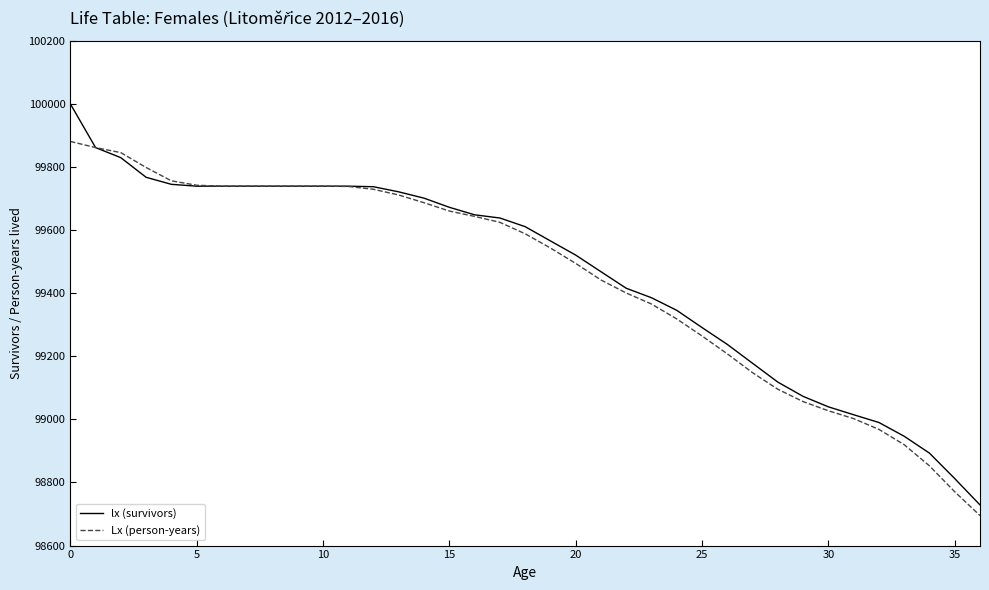

What is the sum of all lx (survivors) values?

3680124.5